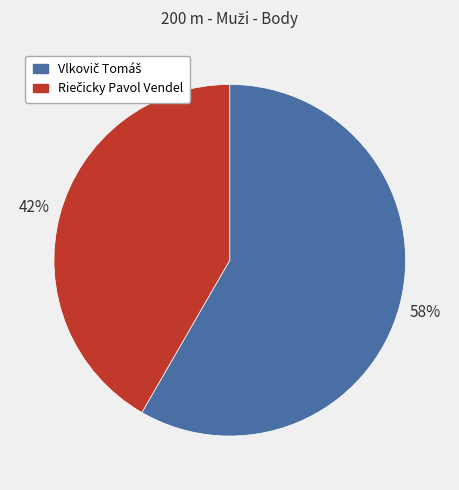

Is there a majority slice in this chart?

Yes